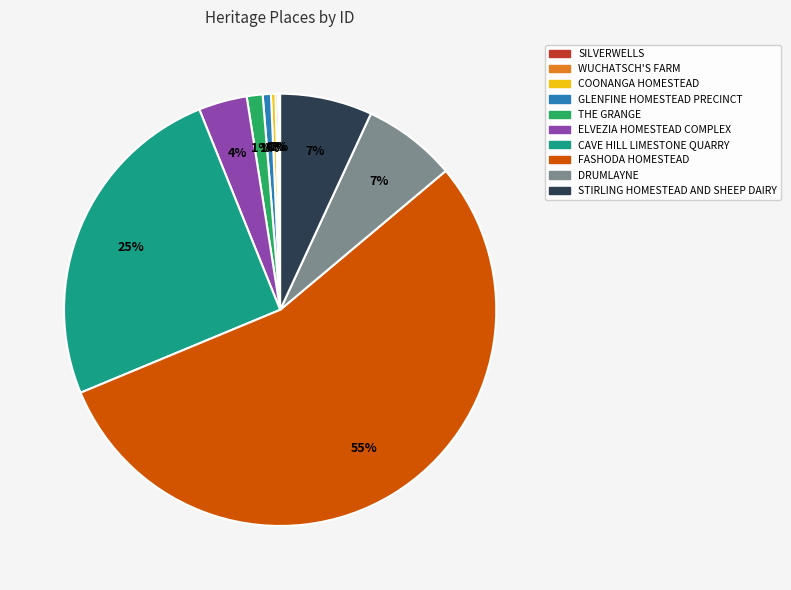

Which category has the biggest portion of the pie?

FASHODA HOMESTEAD